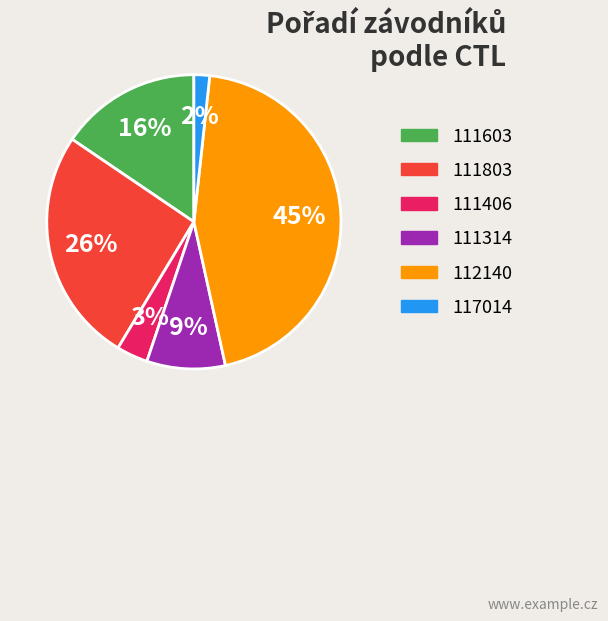

To the nearest percent, what is the difference between the largest and smallest slice percentages?

43%